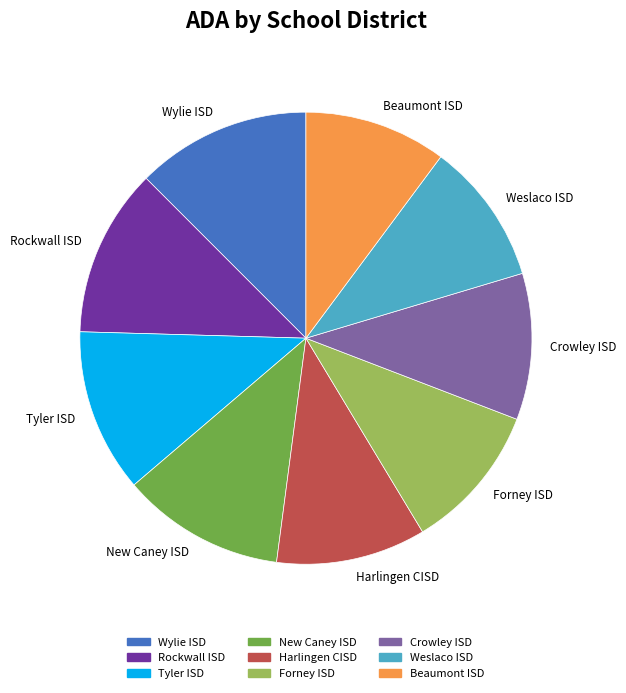

Which has a higher value, Wylie ISD or Crowley ISD?

Wylie ISD